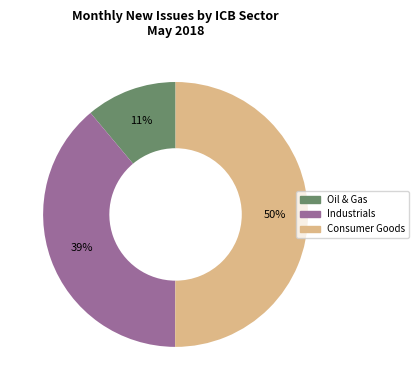

How many slices are in this pie chart?

3